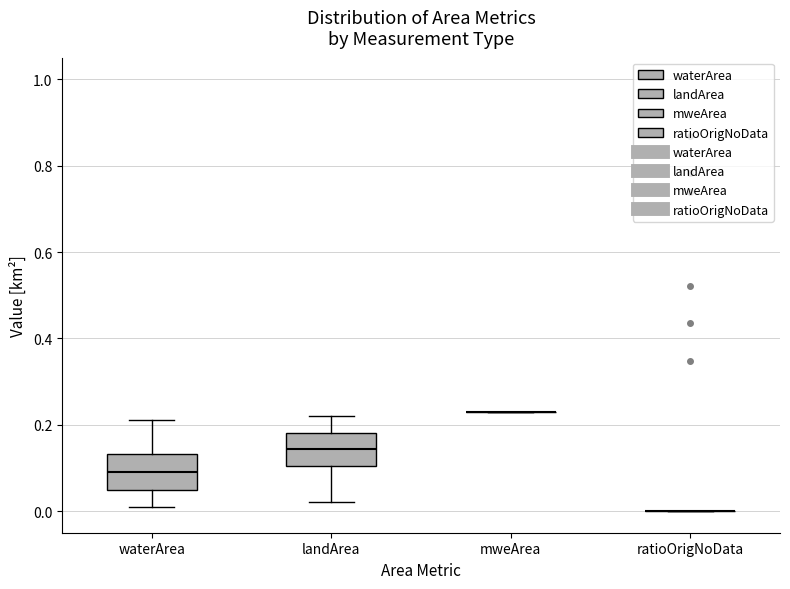

Reading left to right, transcribe this box plot: for each box, give where its median line is, the range the box spans, and where its two whiskers end, as read against the y-axis. The values are not printed on the chart, so give them approximately, as read against the axis.

waterArea: median 0.10, box 0.06 to 0.14, whiskers 0.02 to 0.22
landArea: median 0.14, box 0.10 to 0.18, whiskers 0.02 to 0.22
mweArea: box collapsed to a line at 0.24, whiskers 0.24 to 0.24
ratioOrigNoData: box collapsed to a line at 0.00, whiskers 0.00 to 0.00